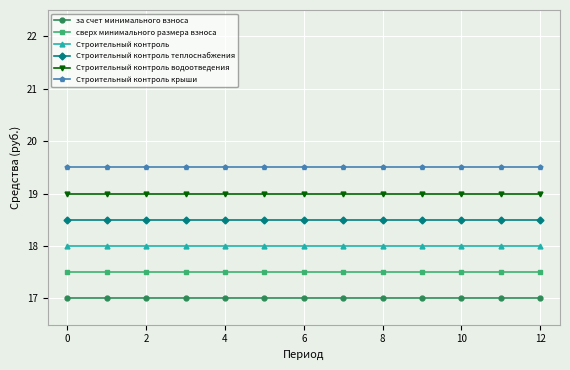

What is the highest value of the Строительный контроль водоотведения series?

19.0